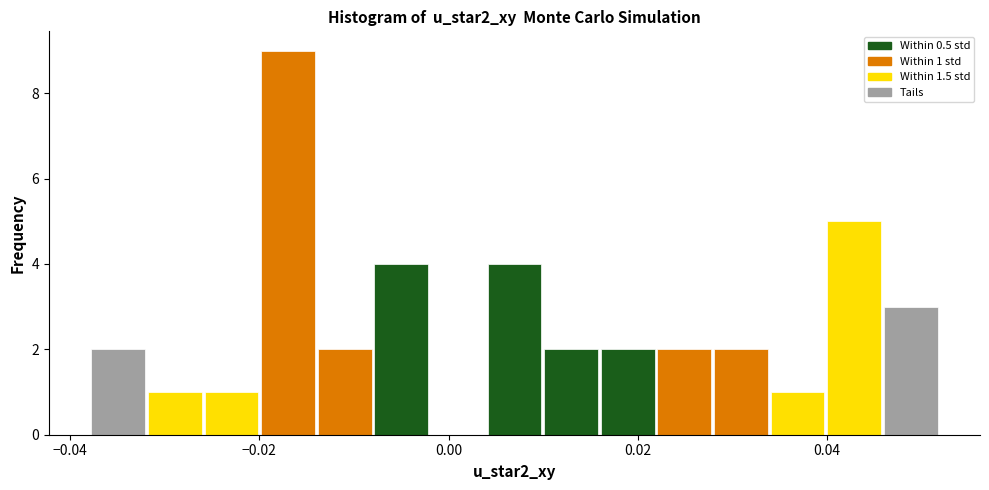

Around what value on the x-axis is the tallest bar? Give the approximate position of its centre, as read against the axis.

-0.016